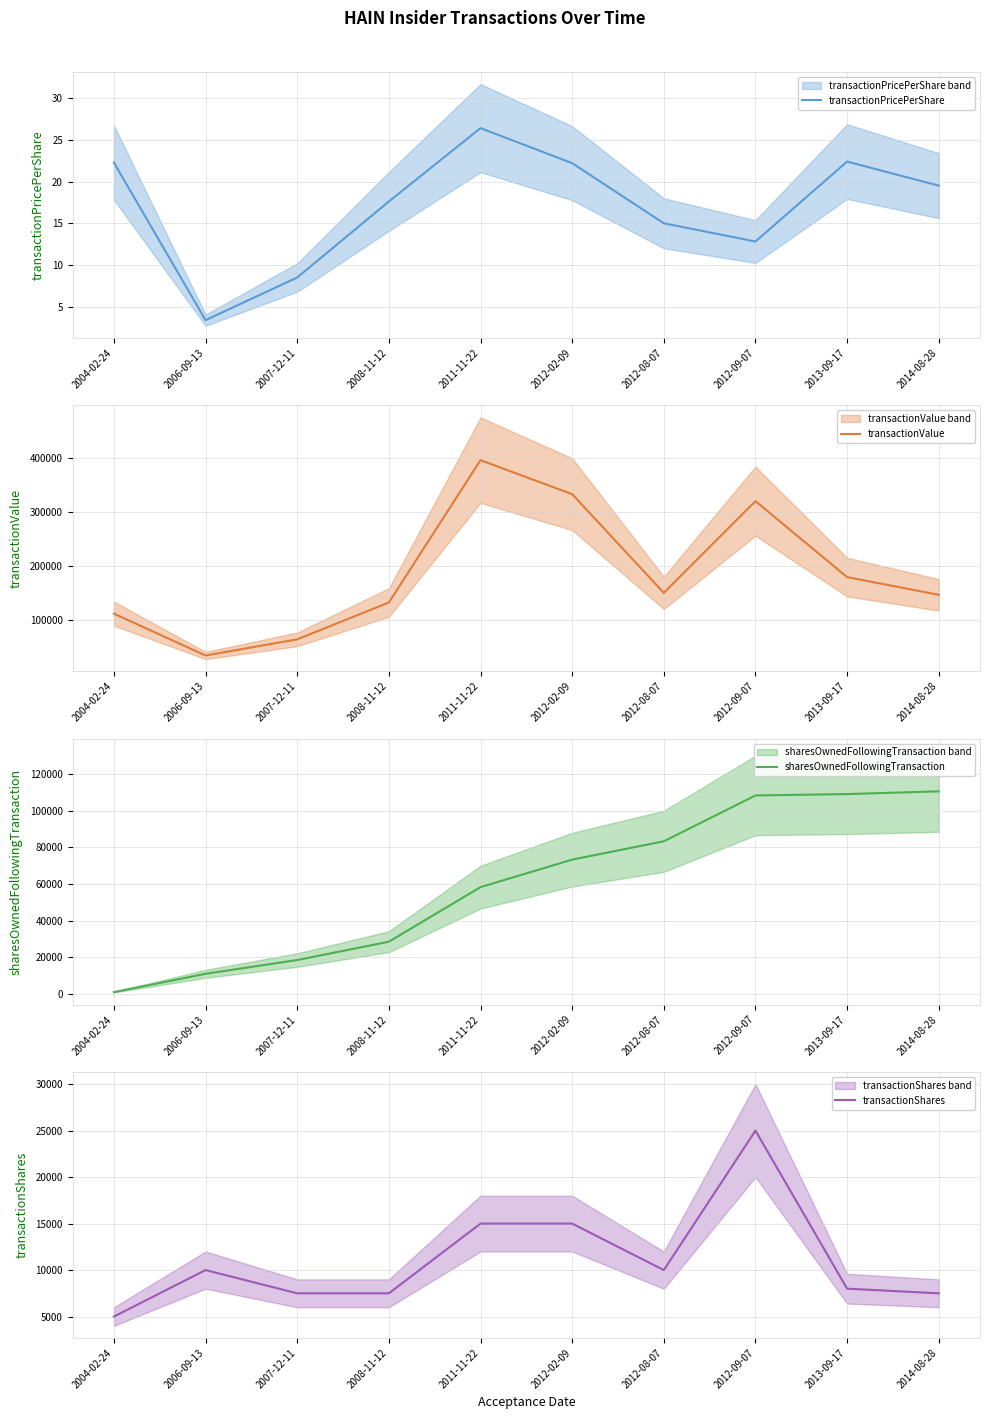

True or false: transactionPricePerShare has a value of 17.6 at 2008-11-12.

True